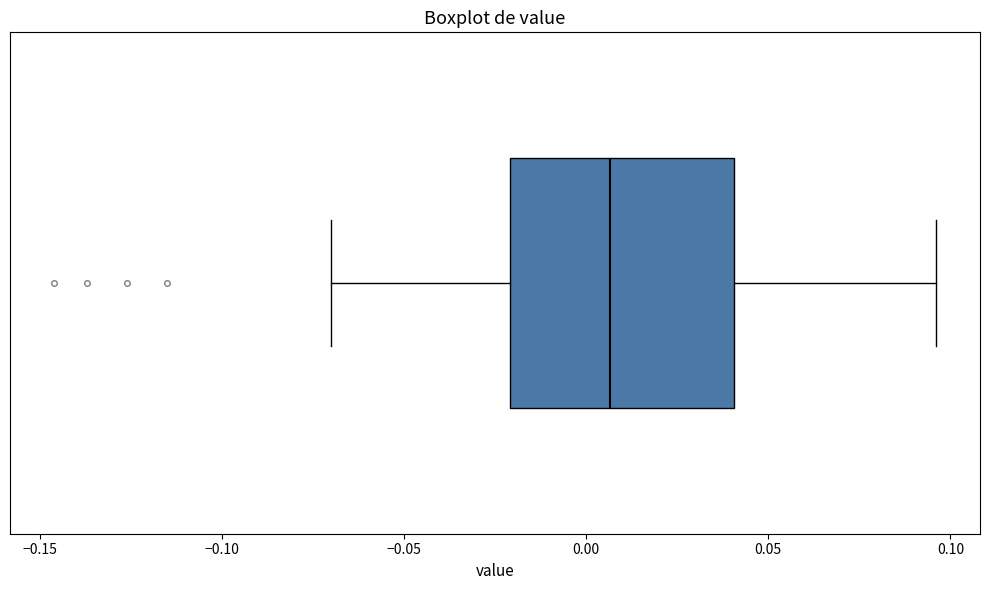

Read this box plot against the x-axis: the position of the median line, the range covered by the box, and the ends of both whiskers. The values are not printed on the chart, so give them approximately, as read against the axis.

median 0.005, box -0.020 to 0.040, whiskers -0.070 to 0.095